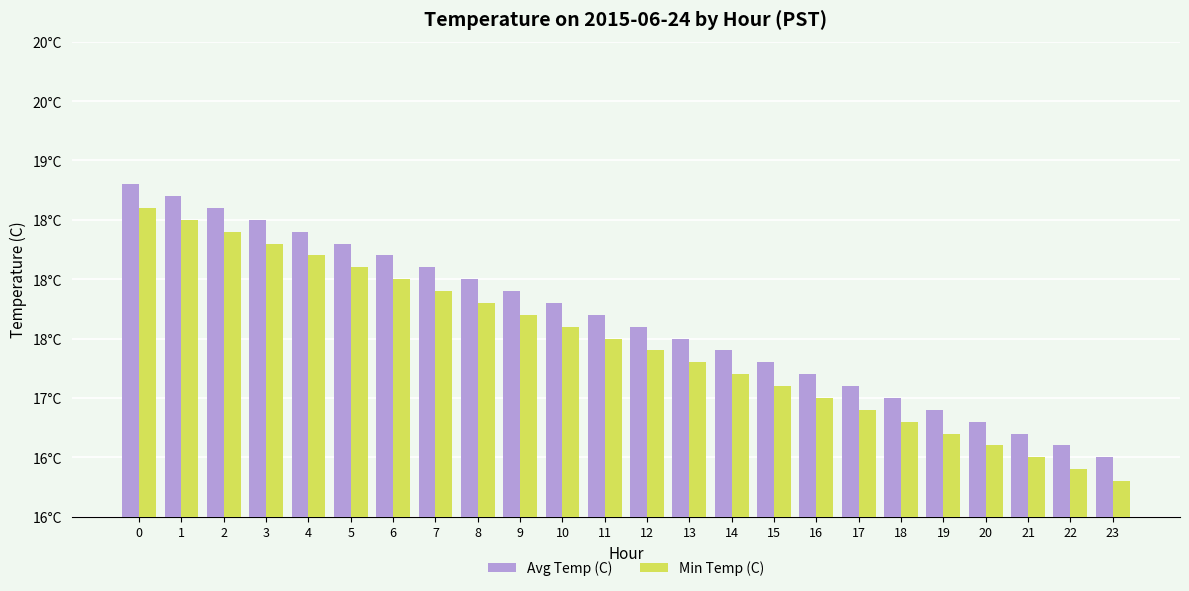

Which series has the largest total across all categories?

Avg Temp (C)